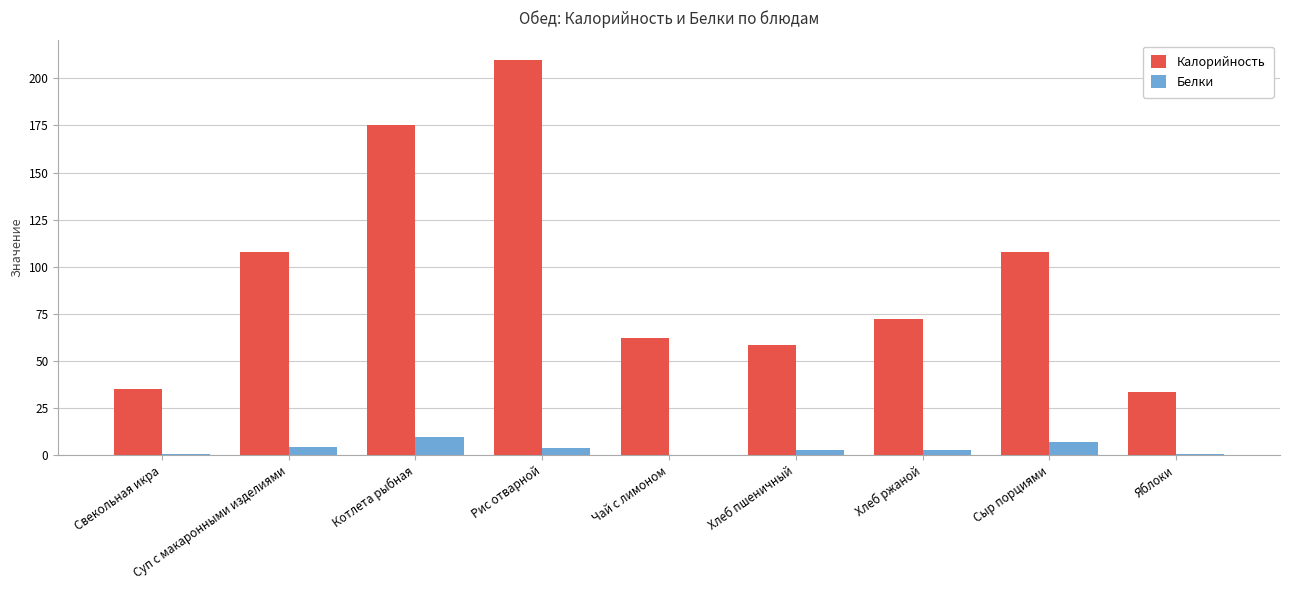

Between Свекольная икра and Чай с лимоном, which series saw the biggest shift?

Калорийность